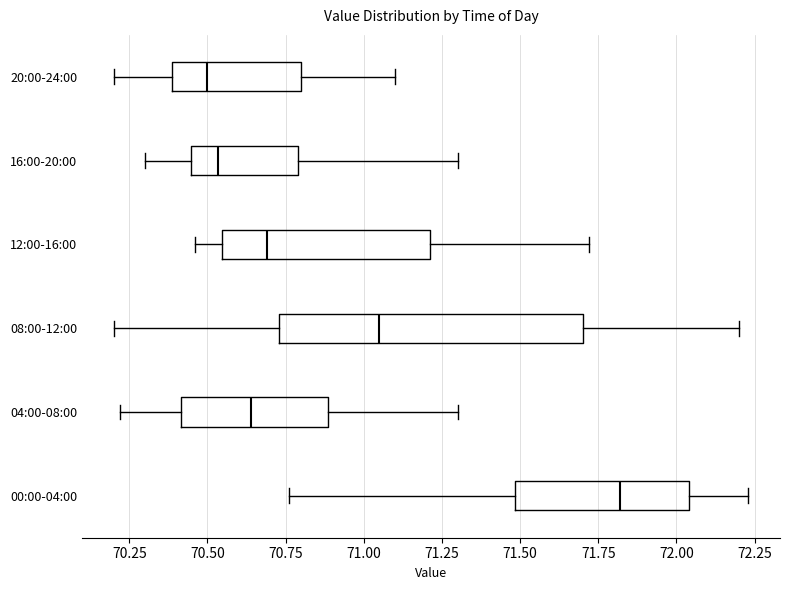

Where is the left edge of the box for 12:00-16:00 on the x-axis? The values are not printed on the chart, so give them approximately, as read against the axis.

70.55